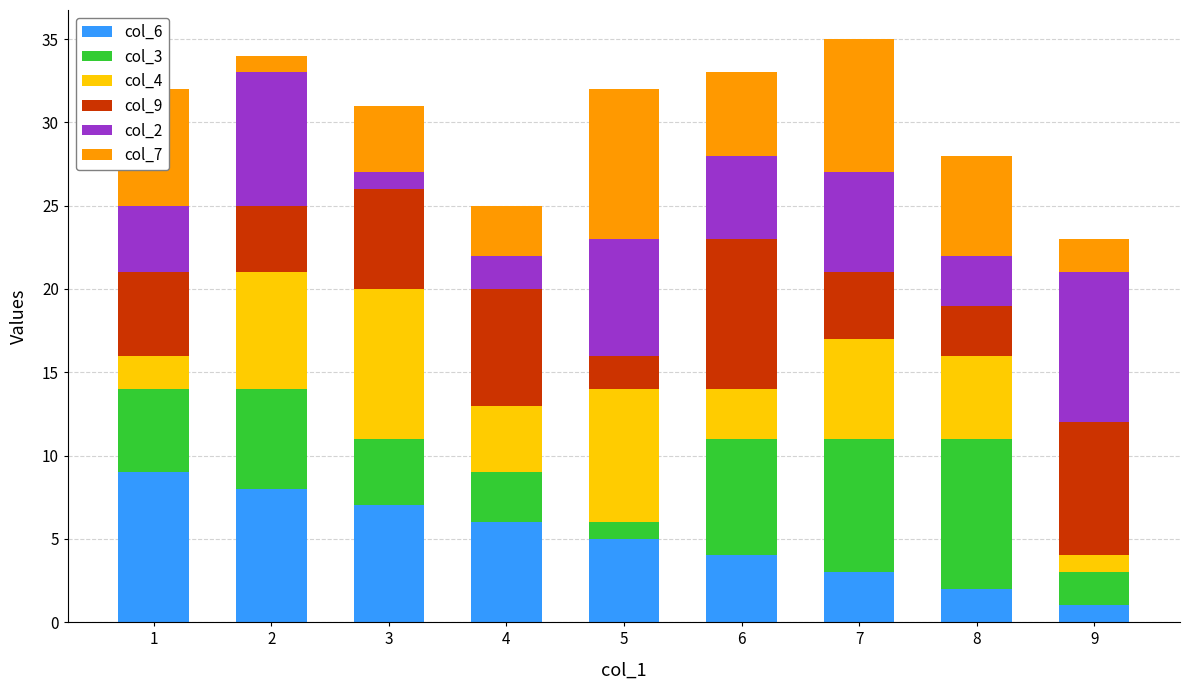

The col_6 series shows 10 at 2. True or false?

False